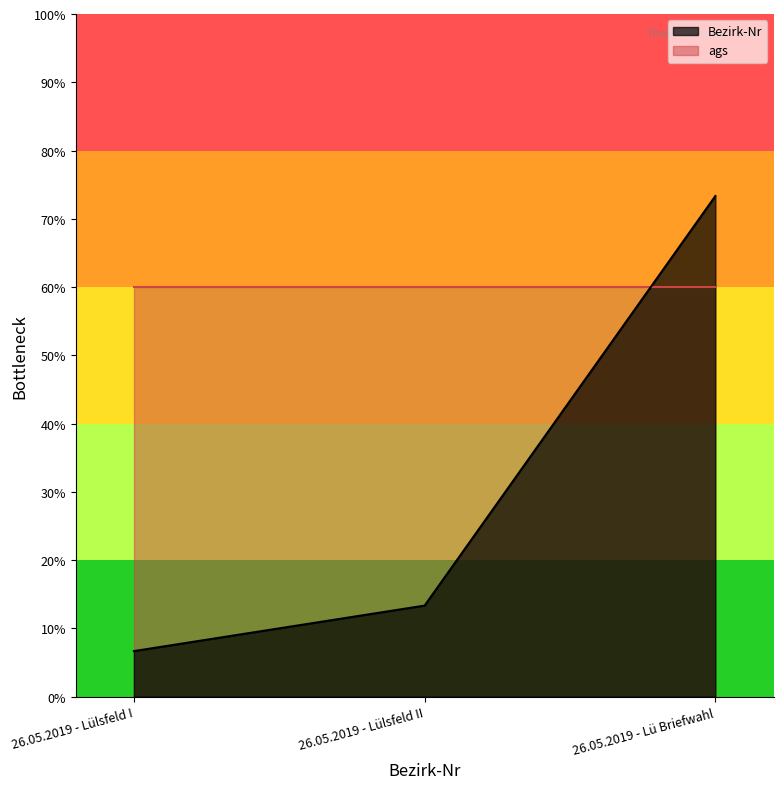

How many values are below 1600000?

1